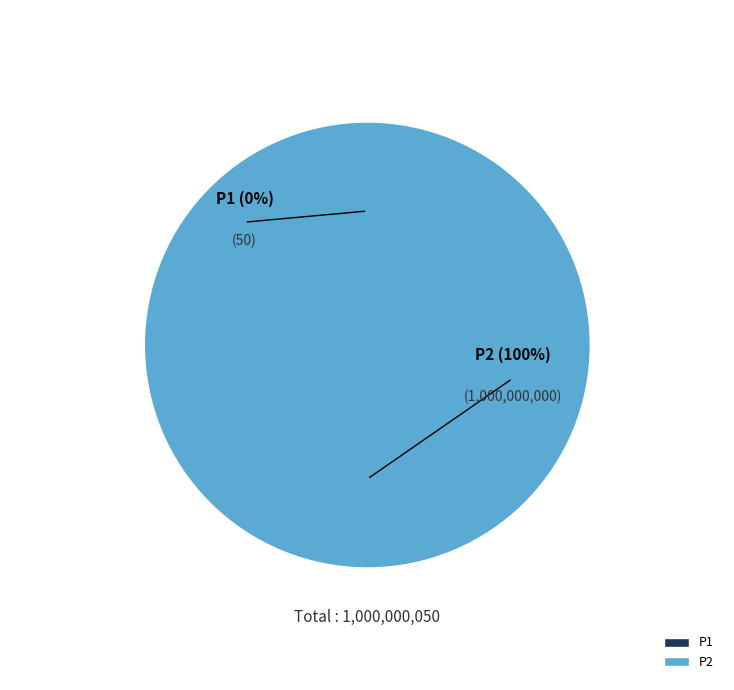

To the nearest percent, what portion does P2 represent?

100%